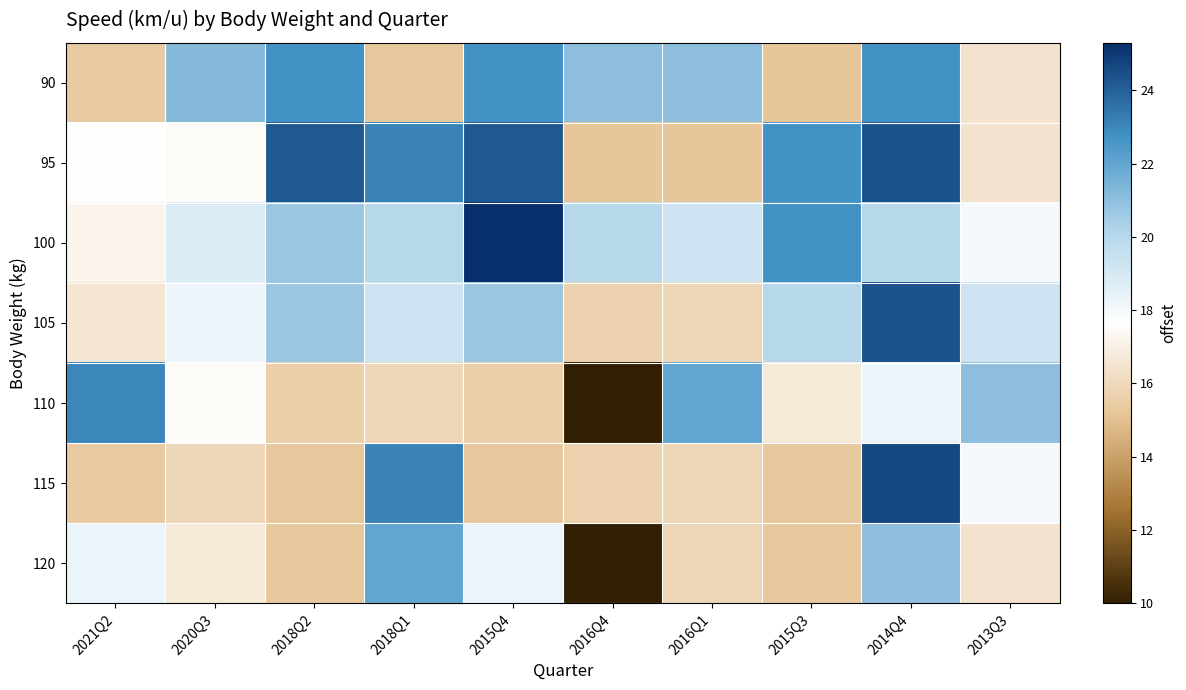

Reading right to left, extract all data points from this chart.

90: 2013Q3=16.5	2014Q4=22.7	2015Q3=15.2	2016Q1=21.0	2016Q4=21.0	2015Q4=22.7	2018Q1=15.3	2018Q2=22.7	2020Q3=21.2	2021Q2=15.4
95: 2013Q3=16.5	2014Q4=24.4	2015Q3=22.7	2016Q1=15.2	2016Q4=15.2	2015Q4=24.2	2018Q1=23.1	2018Q2=24.2	2020Q3=17.5	2021Q2=17.6
100: 2013Q3=18.0	2014Q4=20.0	2015Q3=22.7	2016Q1=19.3	2016Q4=20.0	2015Q4=25.3	2018Q1=20.0	2018Q2=20.7	2020Q3=18.8	2021Q2=17.2
105: 2013Q3=19.3	2014Q4=24.4	2015Q3=20.0	2016Q1=15.9	2016Q4=15.7	2015Q4=20.7	2018Q1=19.3	2018Q2=20.7	2020Q3=18.2	2021Q2=16.6
110: 2013Q3=21.0	2014Q4=18.3	2015Q3=16.7	2016Q1=22.0	2016Q4=10.0	2015Q4=15.6	2018Q1=15.9	2018Q2=15.6	2020Q3=17.5	2021Q2=23.0
115: 2013Q3=18.0	2014Q4=24.7	2015Q3=15.3	2016Q1=15.9	2016Q4=15.7	2015Q4=15.3	2018Q1=23.1	2018Q2=15.3	2020Q3=15.9	2021Q2=15.4
120: 2013Q3=16.5	2014Q4=21.0	2015Q3=15.3	2016Q1=15.9	2016Q4=10.0	2015Q4=18.3	2018Q1=22.0	2018Q2=15.3	2020Q3=16.7	2021Q2=18.3